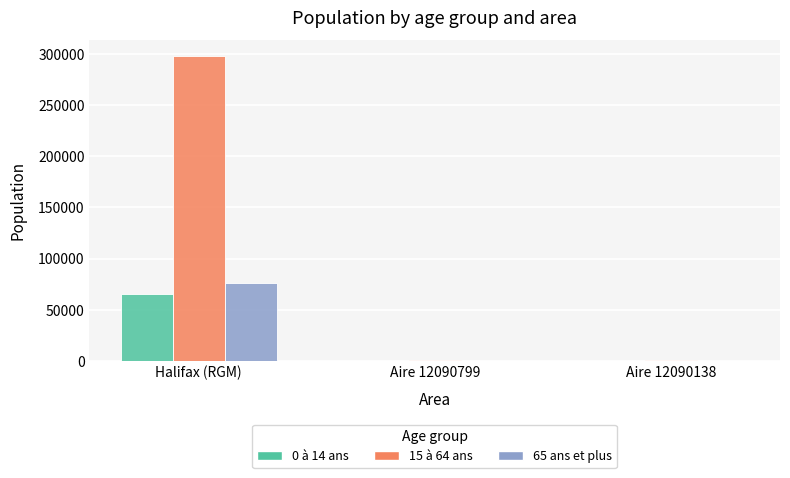

What is the difference between the 65 ans et plus values at Halifax (RGM) and Aire 12090799?

76045